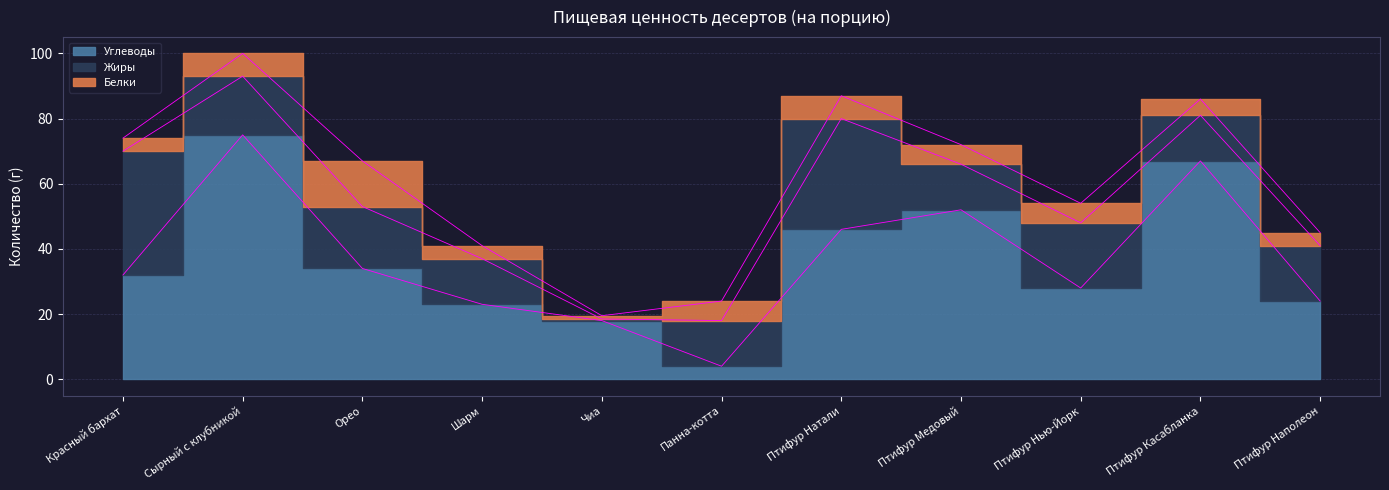

How many lines are shown in the chart?

3